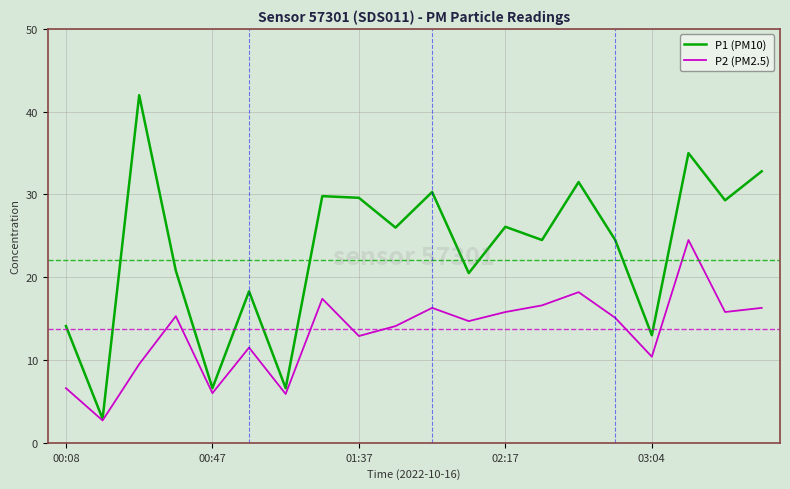

Which series has the largest total across all categories?

P1 (PM10)